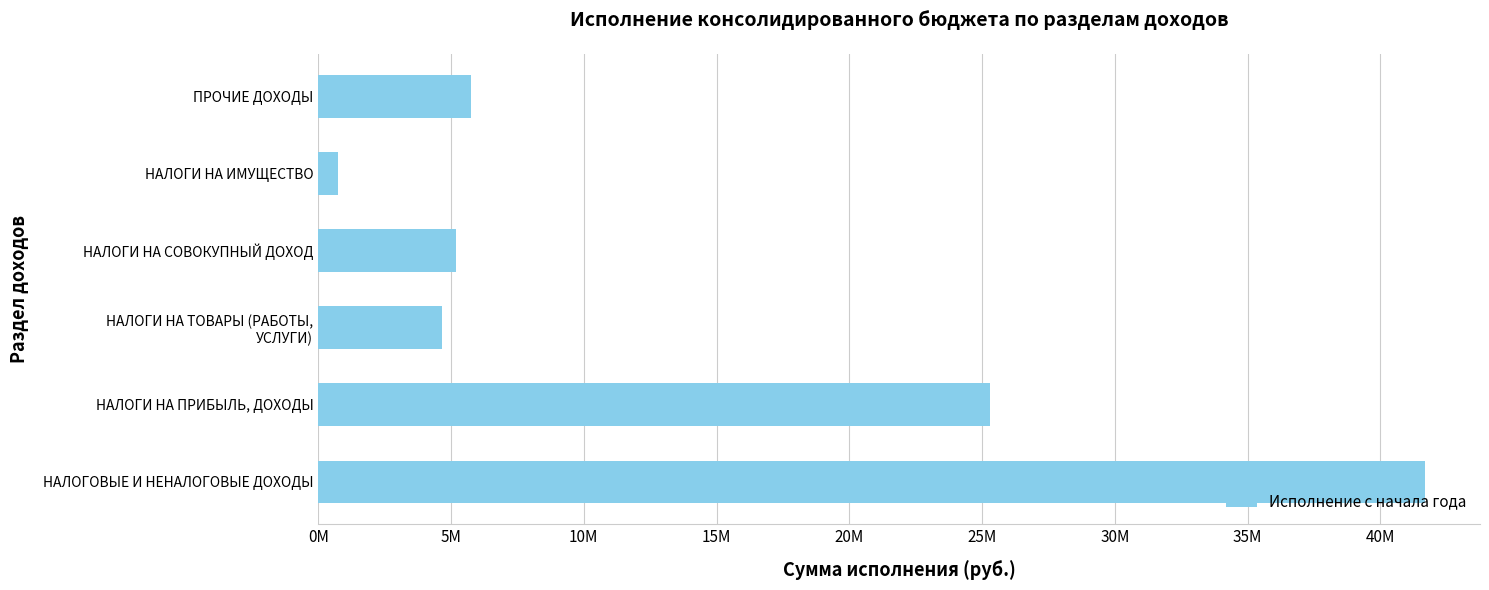

Rank the categories by value from highest to lowest.

НАЛОГОВЫЕ И НЕНАЛОГОВЫЕ ДОХОДЫ, НАЛОГИ НА ПРИБЫЛЬ, ДОХОДЫ, ПРОЧИЕ ДОХОДЫ, НАЛОГИ НА СОВОКУПНЫЙ ДОХОД, НАЛОГИ НА ТОВАРЫ (РАБОТЫ,
УСЛУГИ), НАЛОГИ НА ИМУЩЕСТВО